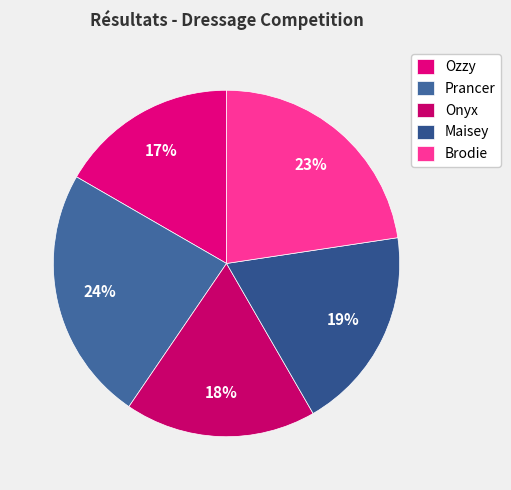

To the nearest percent, what is the average slice percentage?

20%